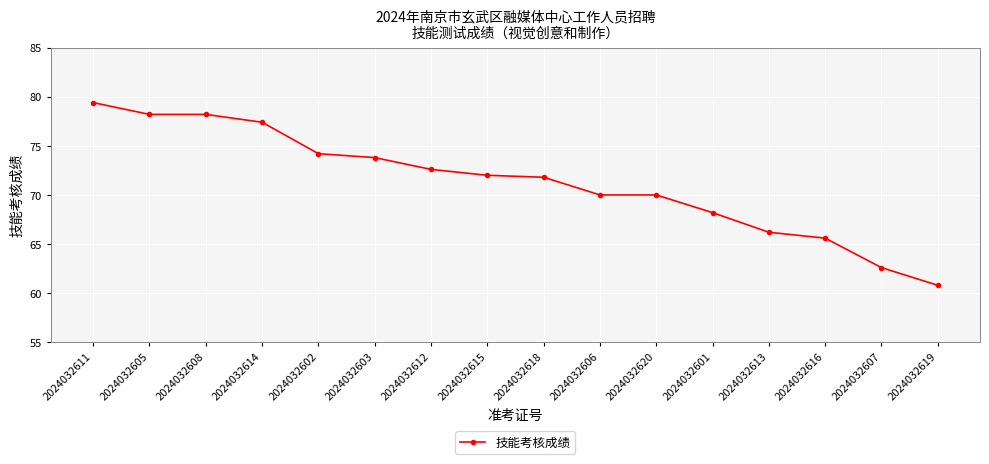

The chart shows a value of 86.3 at 2024032613. True or false?

False